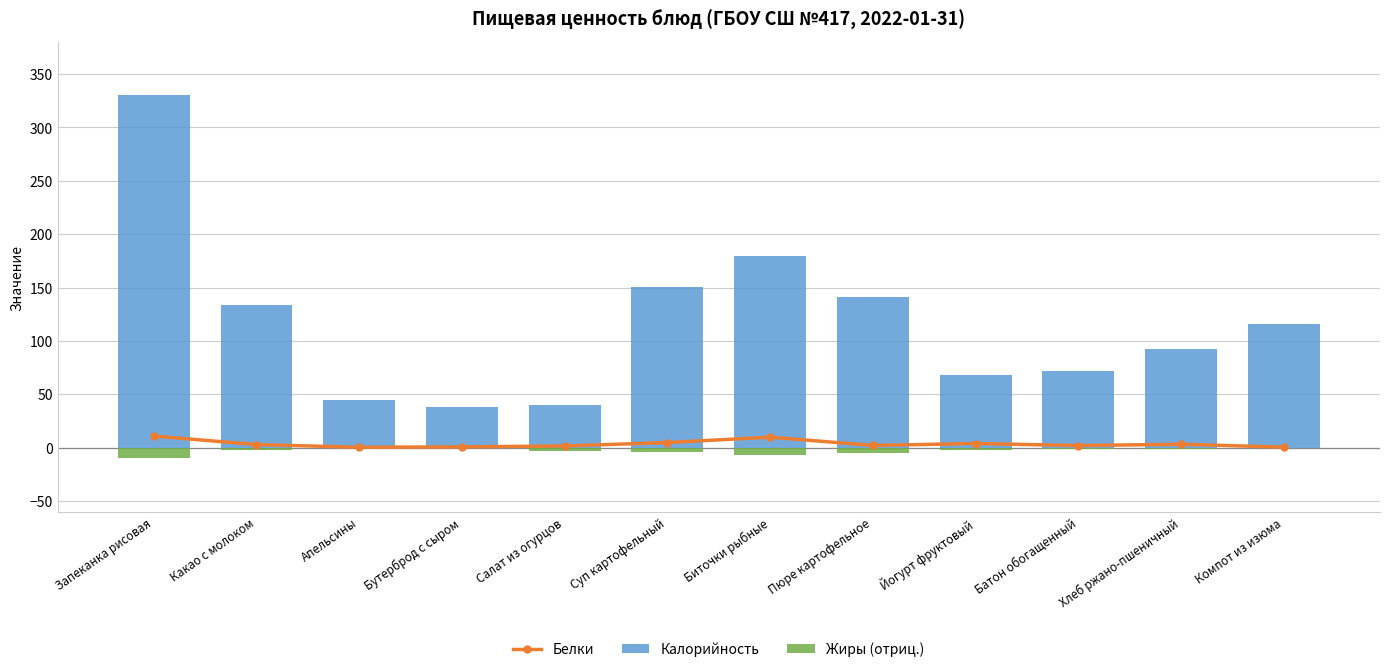

The Жиры (отриц.) series shows -0.4 at Апельсины. True or false?

True